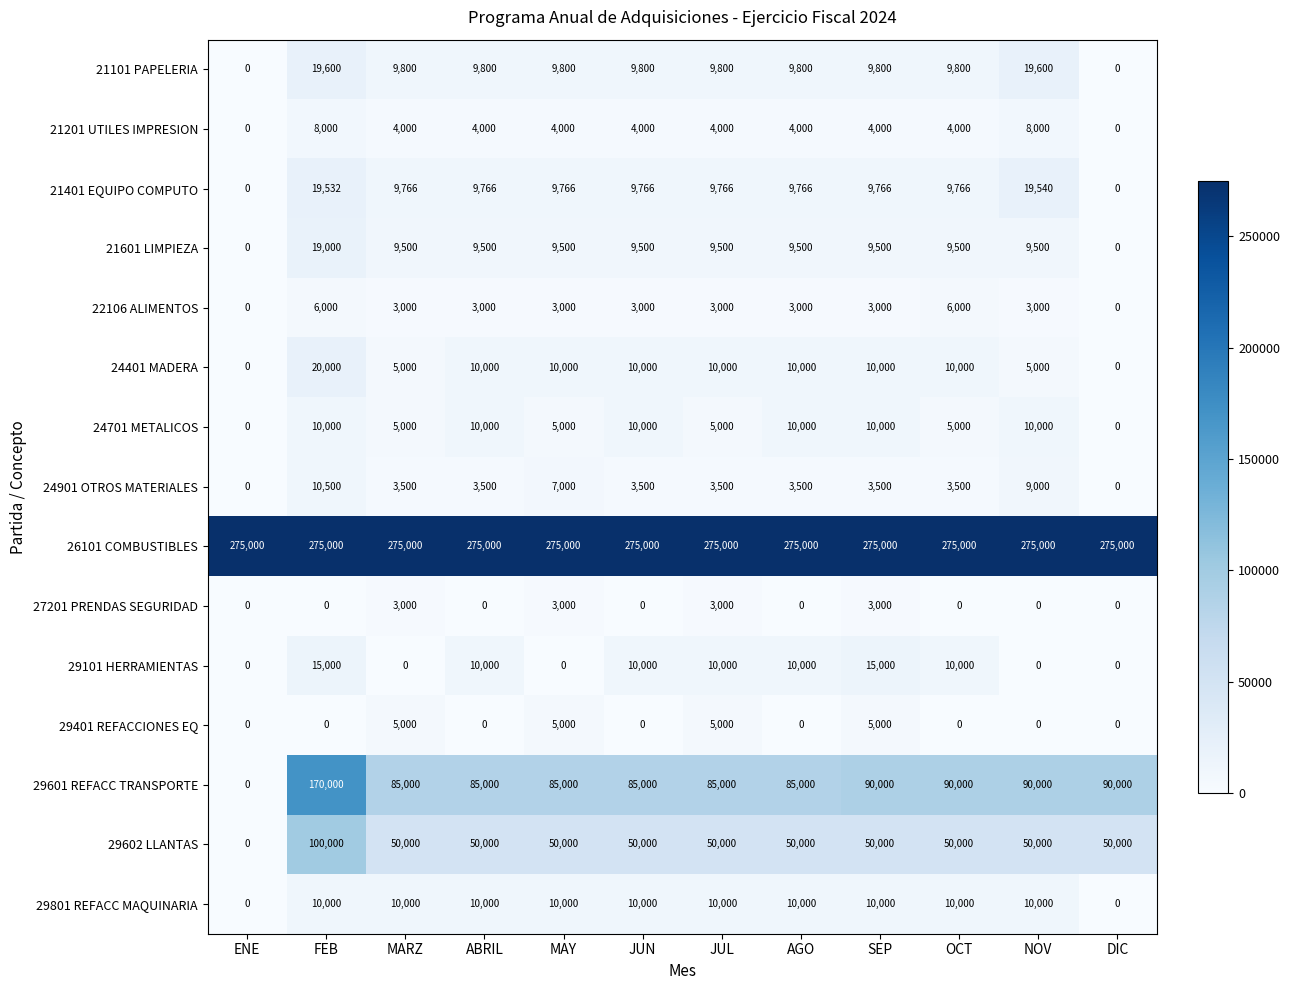

At which label does 24401 MADERA first exceed 10000?

FEB